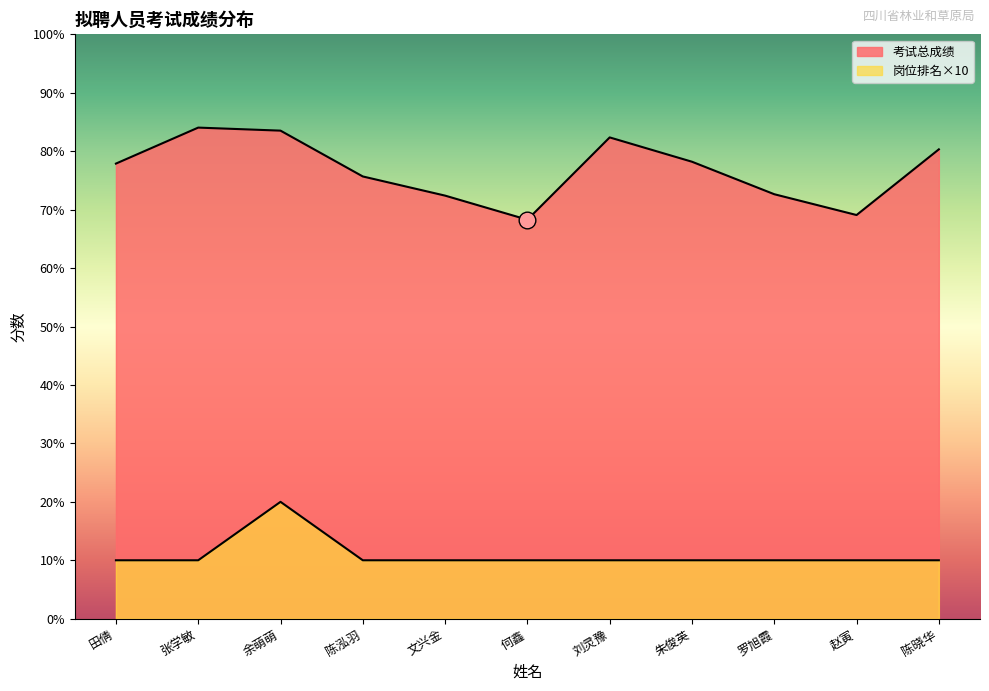

What are all the series names shown in the legend?

考试总成绩, 岗位排名